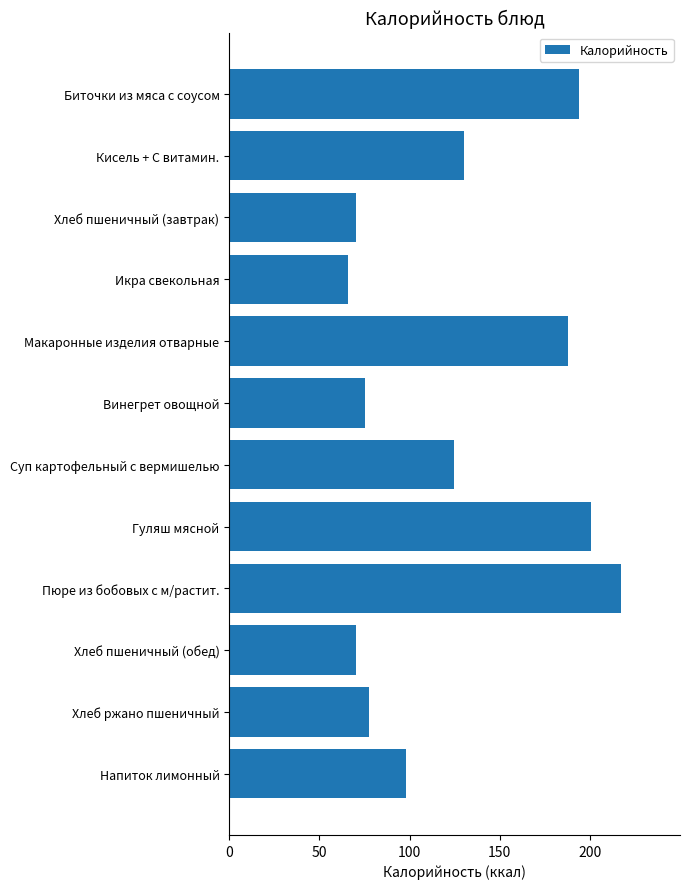

What is the value of the 3rd bar from the top?

70.5